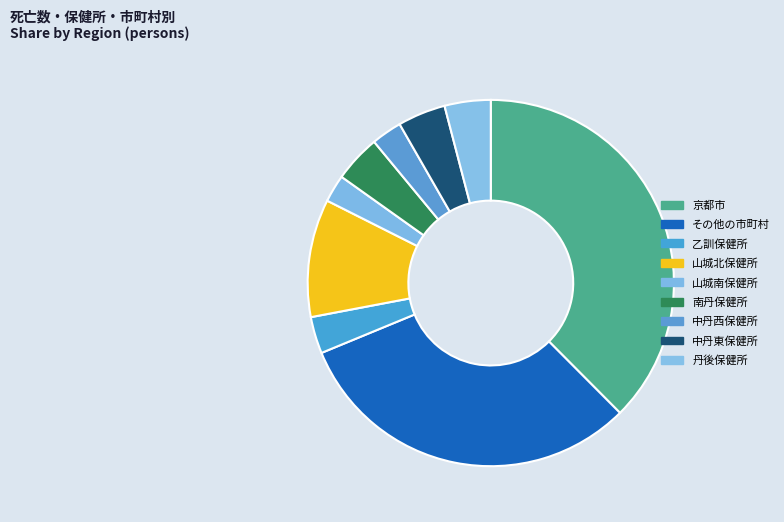

Does 乙訓保健所 represent more than half of the total?

No